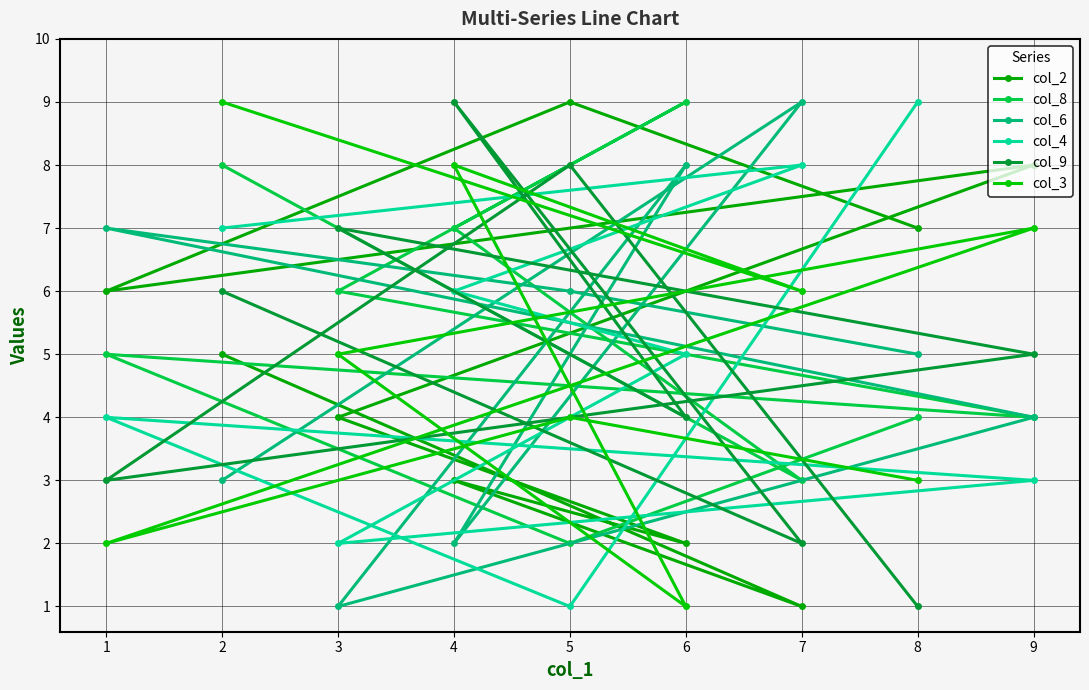

Between 1 and 7, which is larger?

1